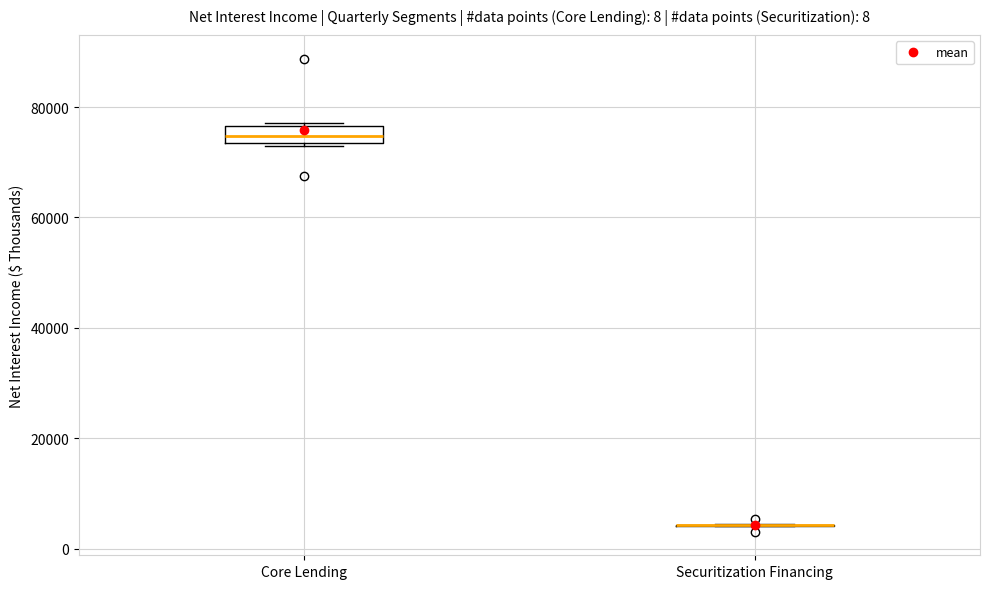

Reading left to right, read every box against the y-axis: the position of its median line, the range the box covers, and the ends of its whiskers. The values are not printed on the chart, so give them approximately, as read against the axis.

Core Lending: median 74000 (inside the box), box 74000 to 76000, whiskers 72000 to 78000
Securitization Financing: box collapsed to a line at 4000, whiskers 4000 to 4000